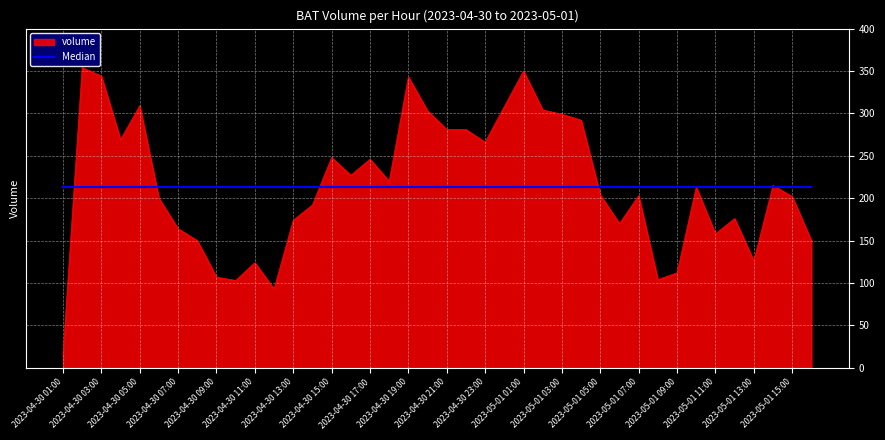

List the series in order of their peak value, highest first.

volume, Median